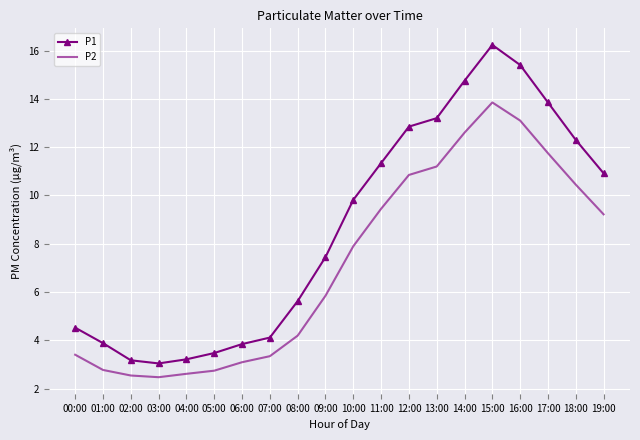

What are all the series names shown in the legend?

P1, P2